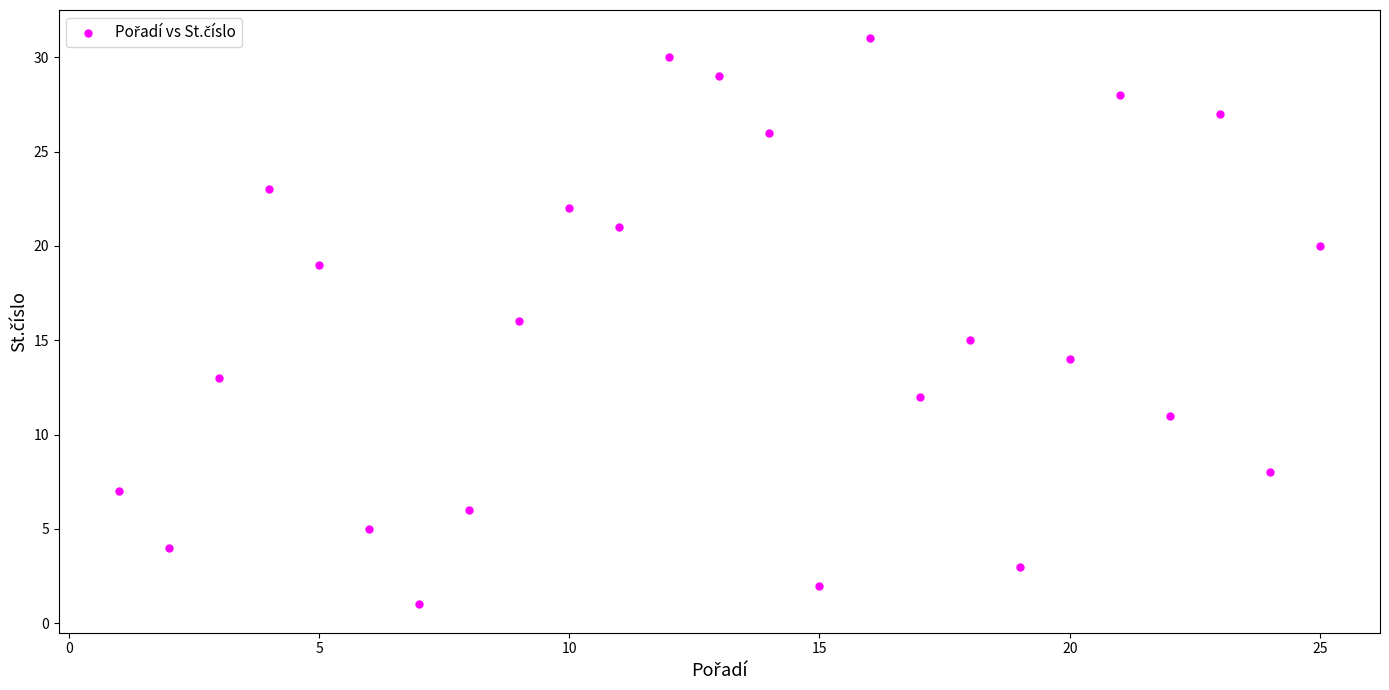

What is the range of Y values (max minus min)?

30